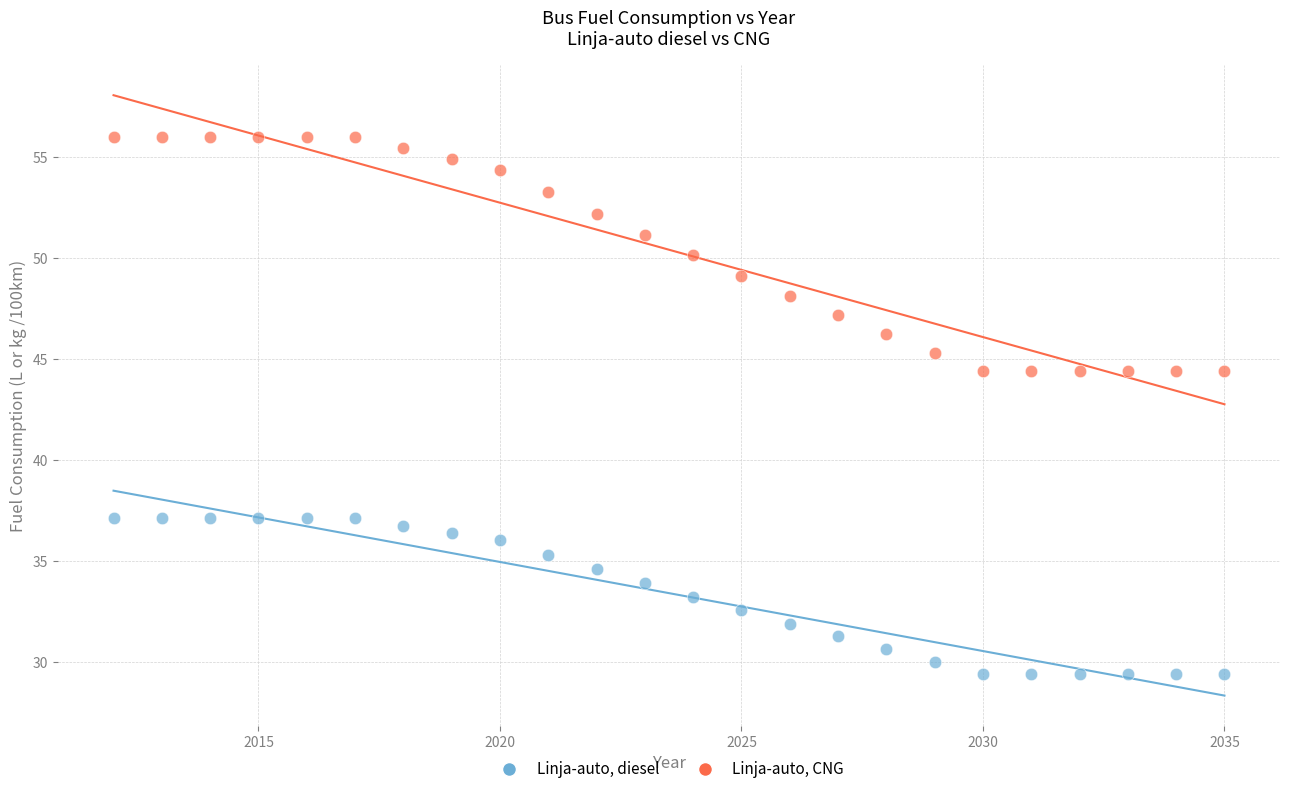

Across all data points, what is the range of X values (max minus min)?

23.0